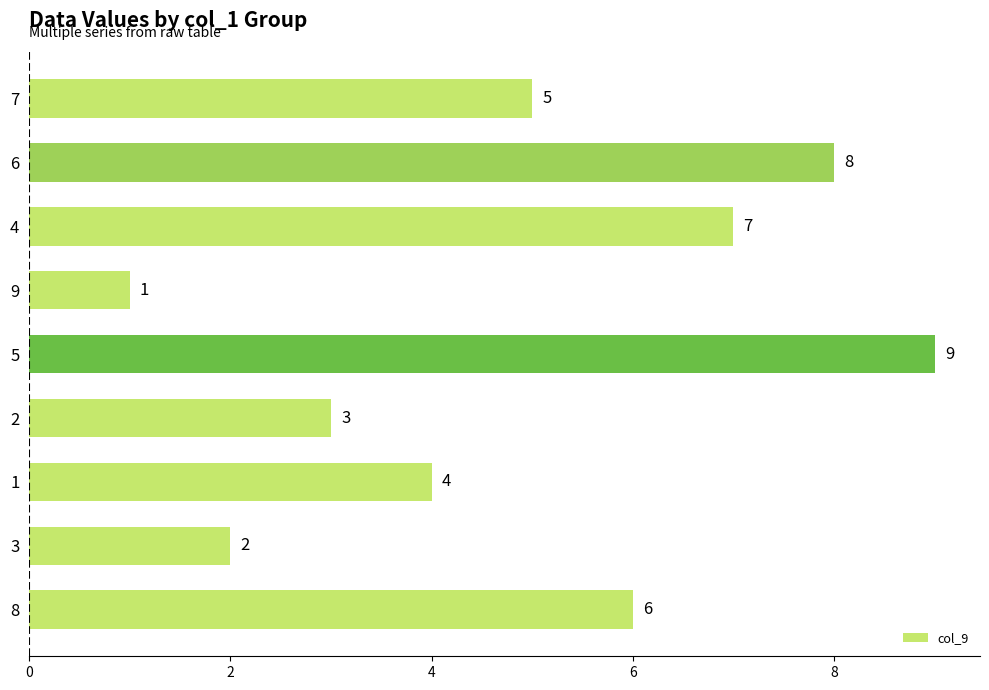

Which category has the lowest value across all series?

9